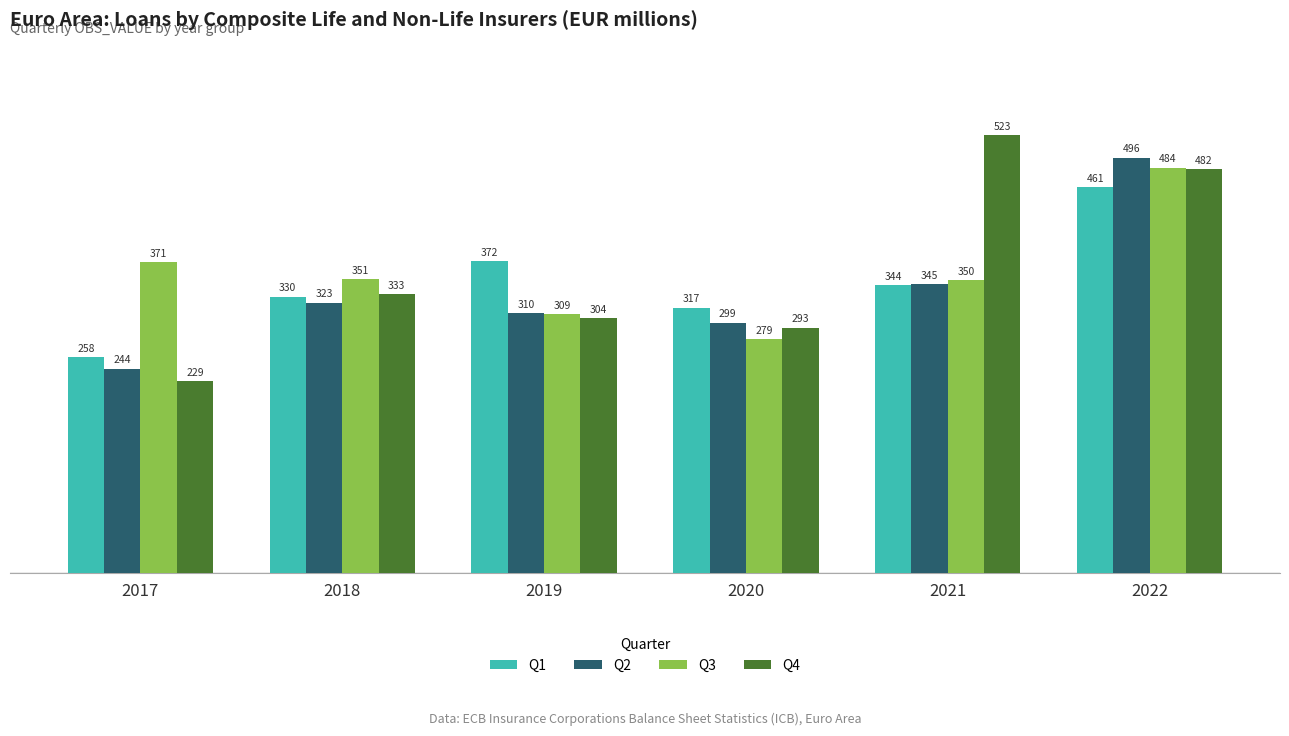

What is the difference between the Q4 values at 2018 and 2021?

190.0